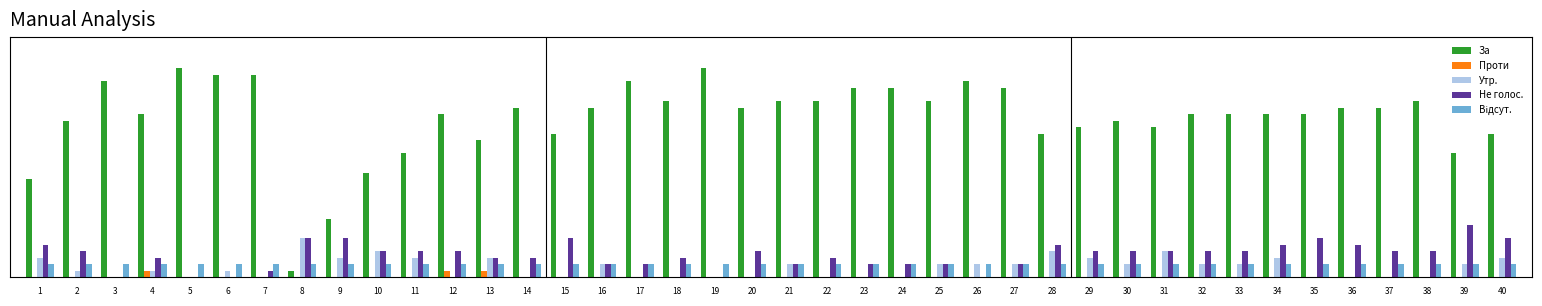

Which category has the highest value in the Утр. series?

8